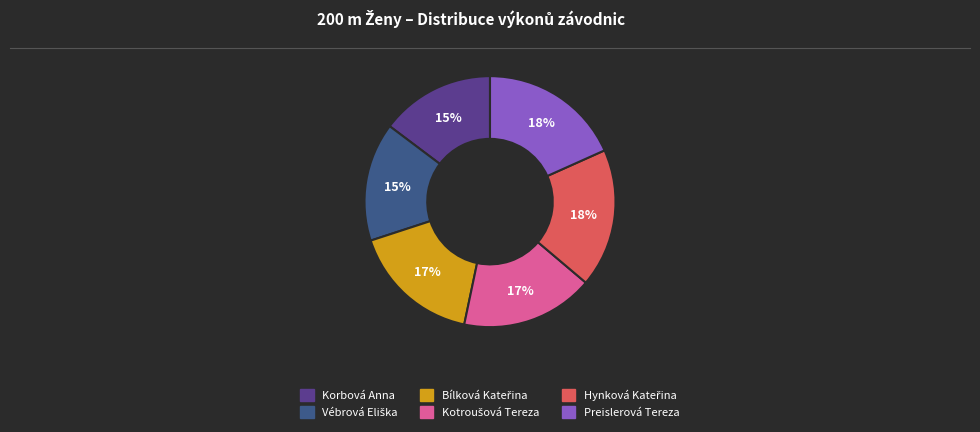

To the nearest percent, what is the average slice percentage?

17%